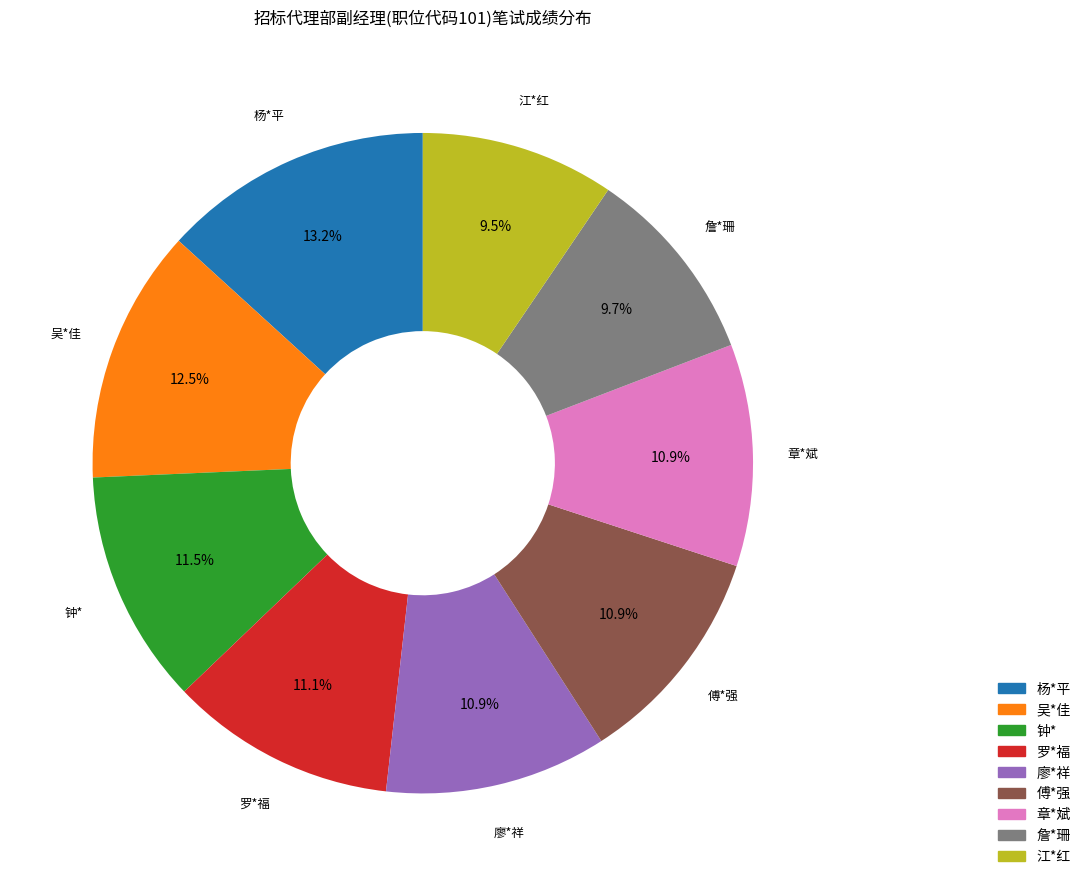

Is it true that 吴*佳 is 18% of the pie?

False